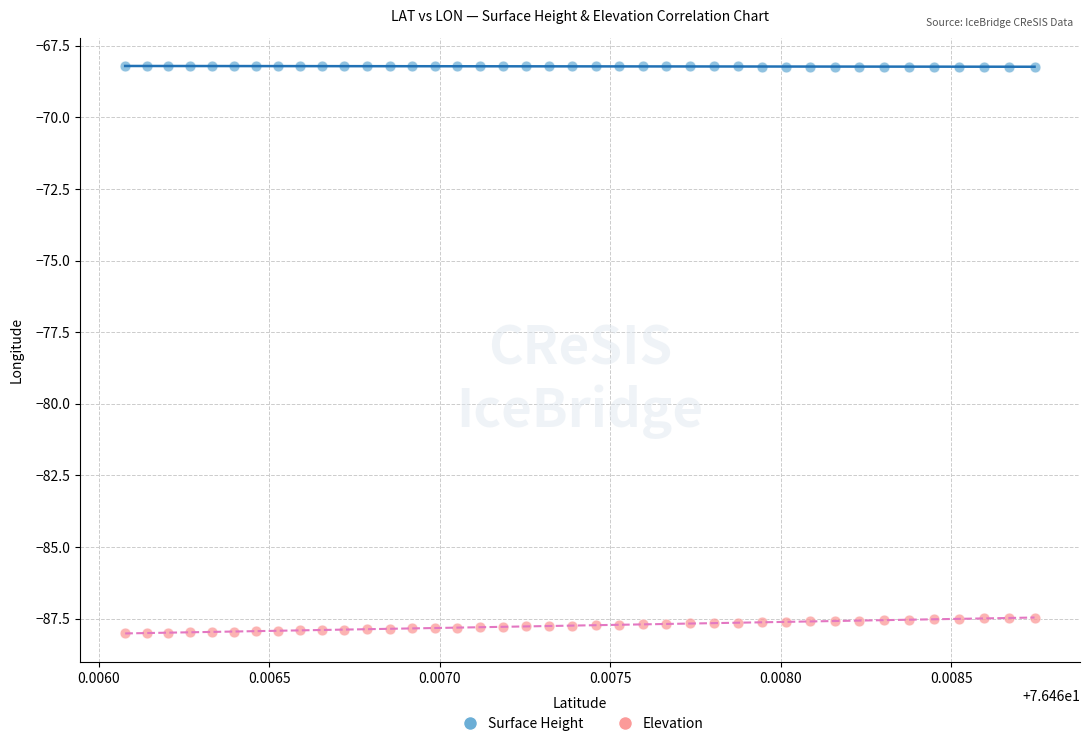

Across all data points, what is the range of Y values (max minus min)?

19.8